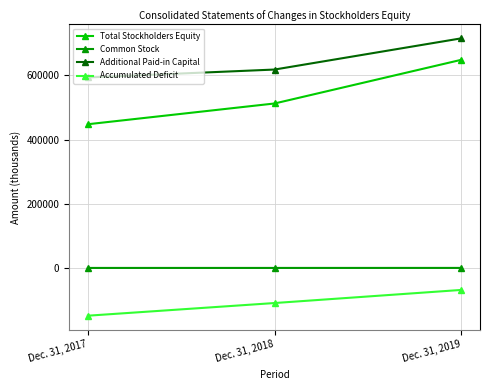

Is the value of Total Stockholders Equity at Dec. 31, 2018 greater than the value of Additional Paid-in Capital at Dec. 31, 2019?

No